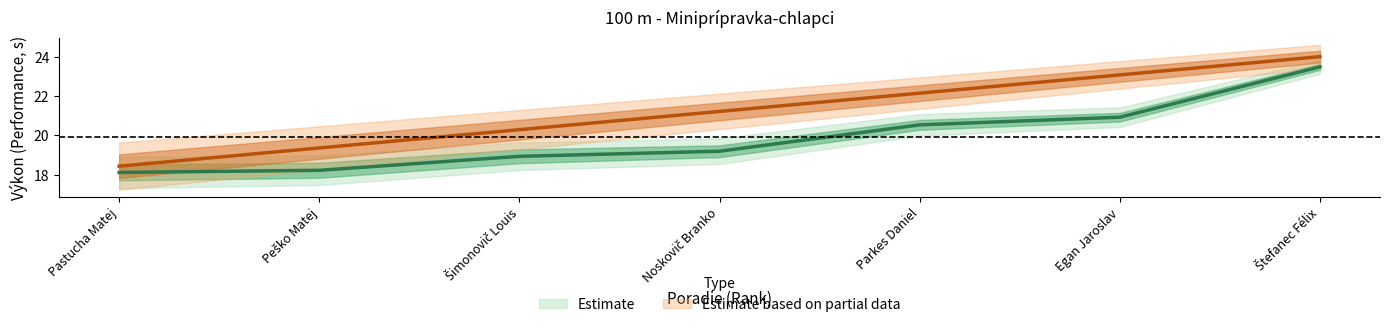

Reading left to right, transcribe all the data shown in this chart.

Poradie: Pastucha Matej=18.4	Peško Matej=19.4	Šimonovič Louis=20.3	Noskovič Branko=21.2	Parkes Daniel=22.1	Egan Jaroslav=23.1	Štefanec Félix=24.0
Výkon: Pastucha Matej=18.1	Peško Matej=18.2	Šimonovič Louis=18.9	Noskovič Branko=19.2	Parkes Daniel=20.5	Egan Jaroslav=20.9	Štefanec Félix=23.5